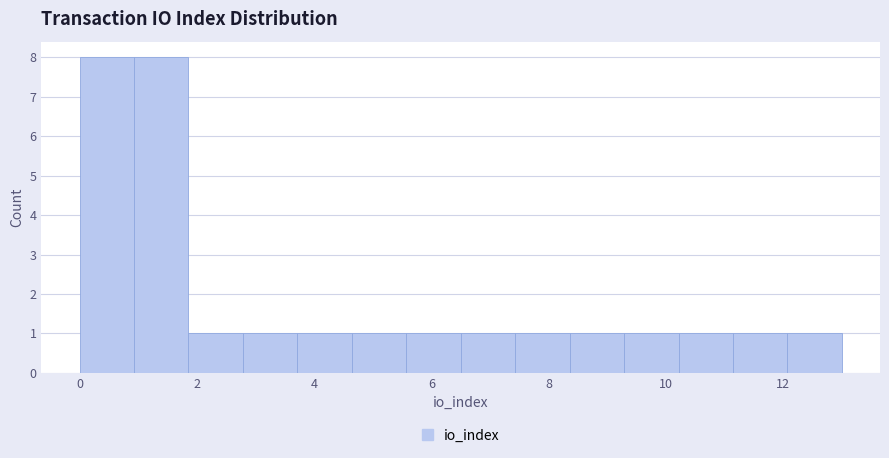

Reading left to right, transcribe this chart: for each bar, give the range it covers on the x-axis and its height. Neither the bar edges nor the heights are printed on the chart, so give them approximately, as read against the axes.

0.0 to 1.0: 8
1.0 to 1.8: 8
1.8 to 2.8: 1
2.8 to 3.8: 1
3.8 to 4.6: 1
4.6 to 5.6: 1
5.6 to 6.6: 1
6.6 to 7.4: 1
7.4 to 8.4: 1
8.4 to 9.2: 1
9.2 to 10.2: 1
10.2 to 11.2: 1
11.2 to 12.0: 1
12.0 to 13.0: 1